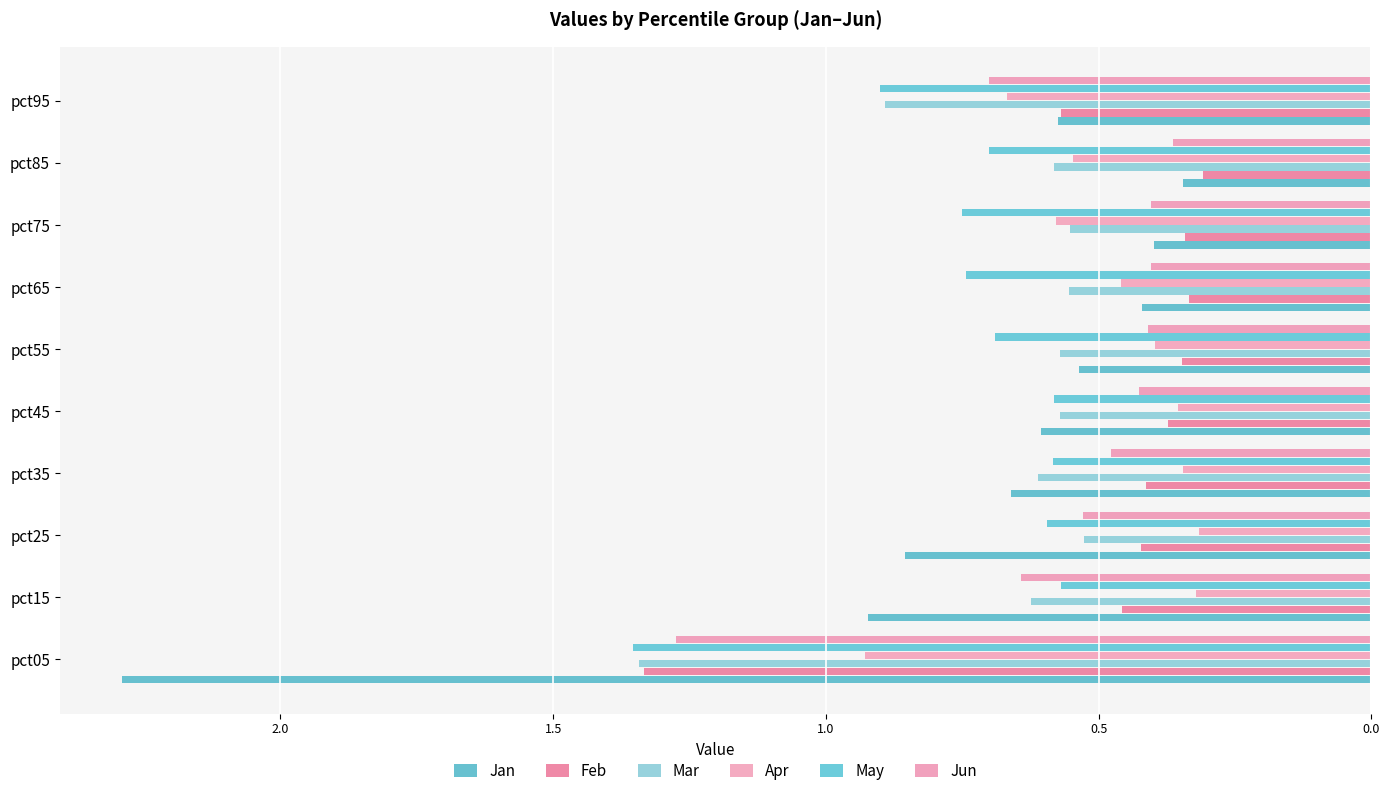

How many groups of bars are there?

10